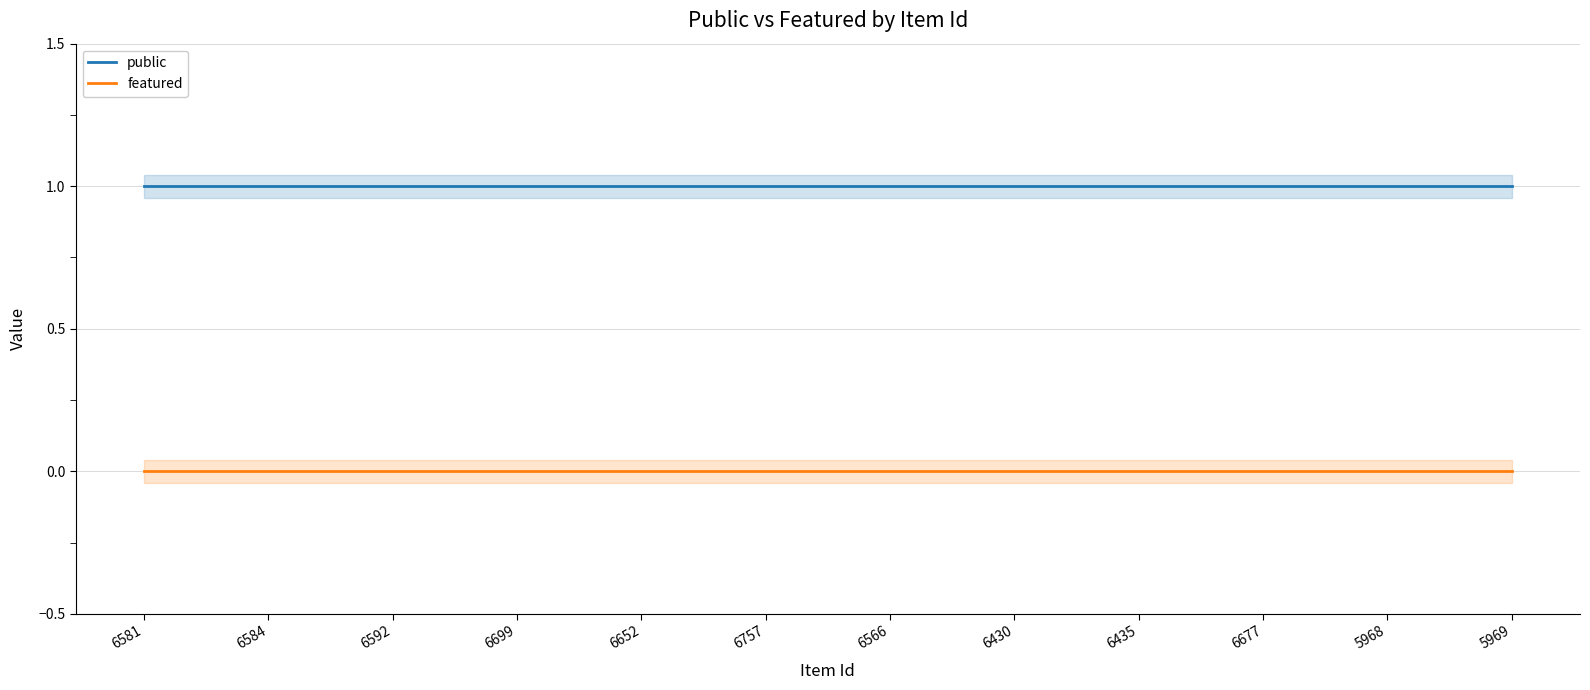

The value of featured at 5968 is 0. True or false?

True